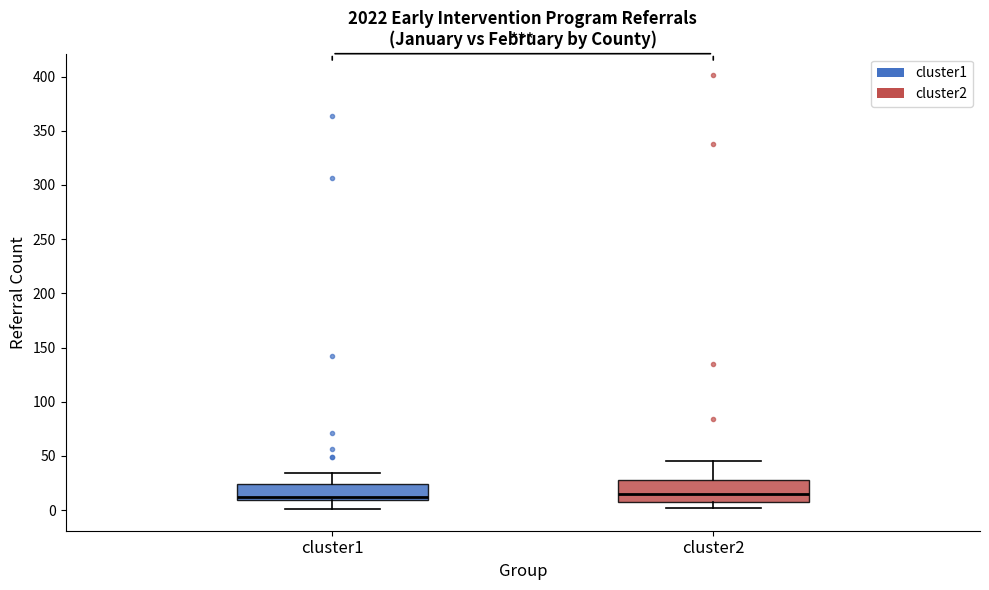

Reading left to right, transcribe this box plot: for each box, give where its median line is, the range the box spans, and where its two whiskers end, as read against the y-axis. The values are not printed on the chart, so give them approximately, as read against the axis.

cluster1: median 10 (just above the box's lower edge), box 10 to 25, whiskers 0 to 35
cluster2: median 15, box 10 to 30, whiskers 0 to 45